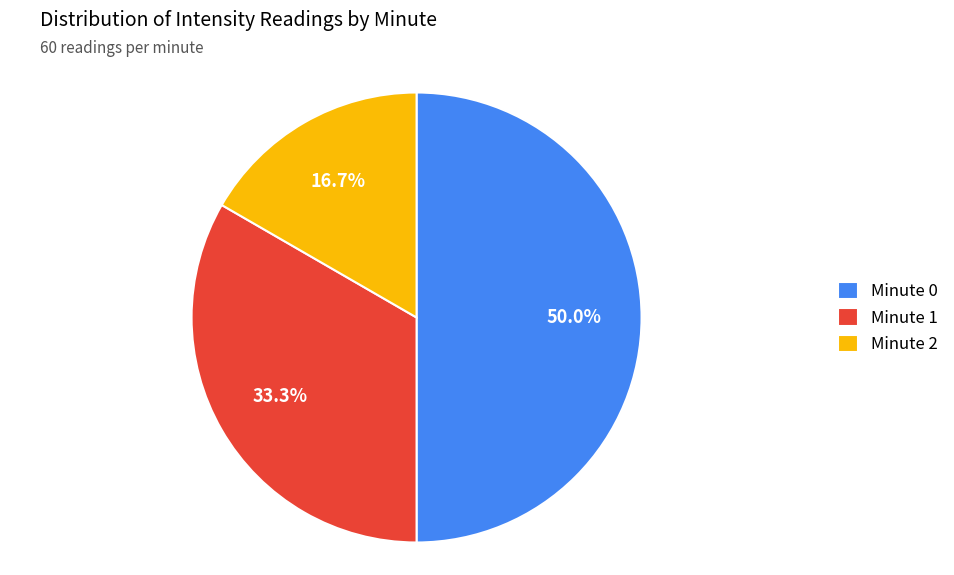

True or false: Minute 1 accounts for 33% of the total.

True